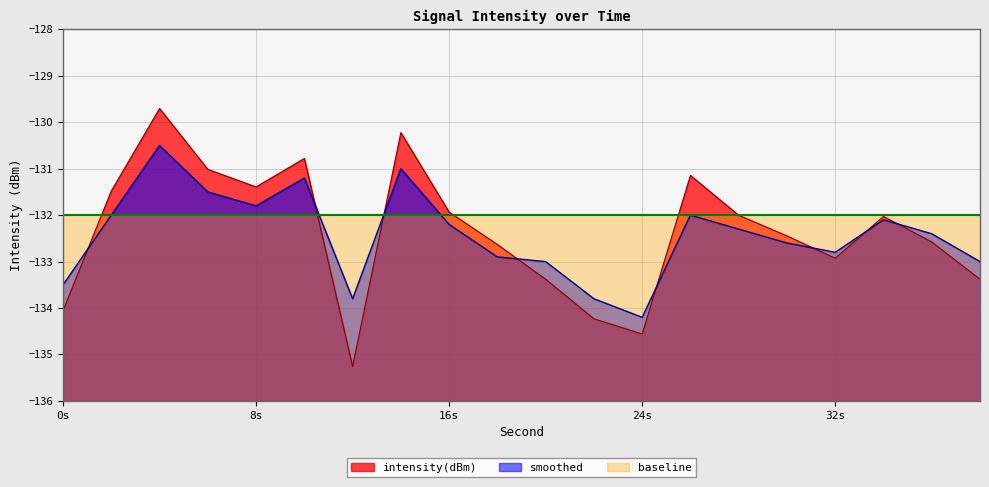

How many series are shown in this chart?

3